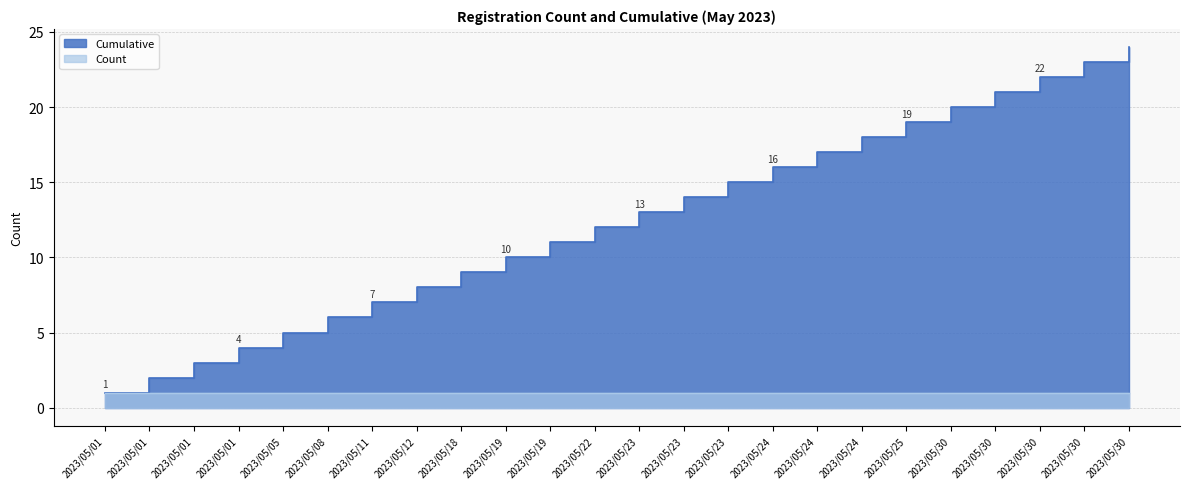

Approximately how many times larger is the value at 2023/05/24 compared to 2023/05/24?

1.1